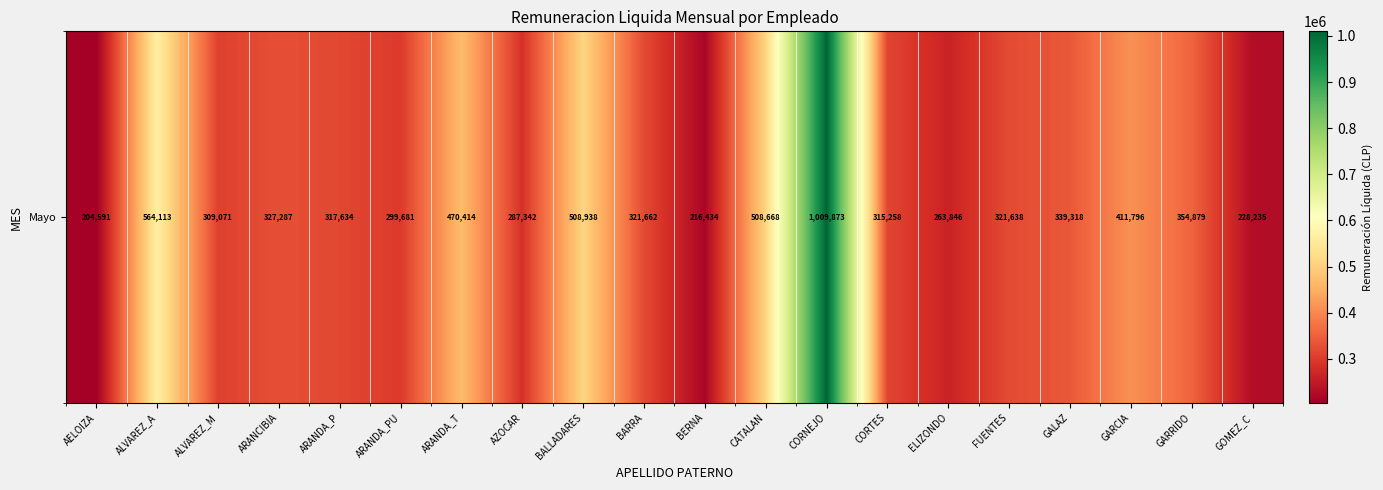

At which category does the chart reach its minimum across all series?

AELOIZA